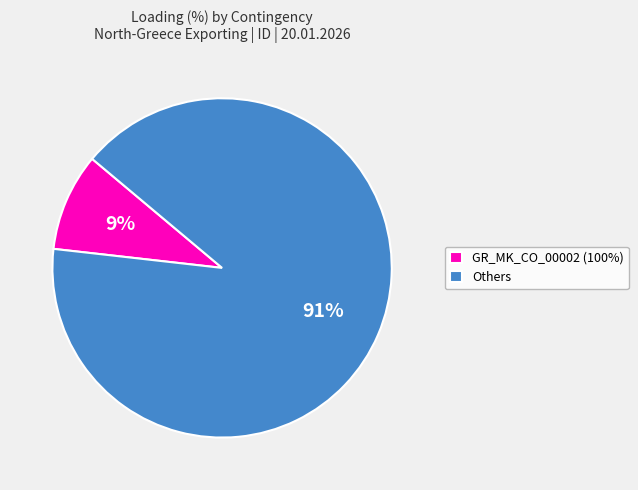

Is it true that Others is 79% of the pie?

False